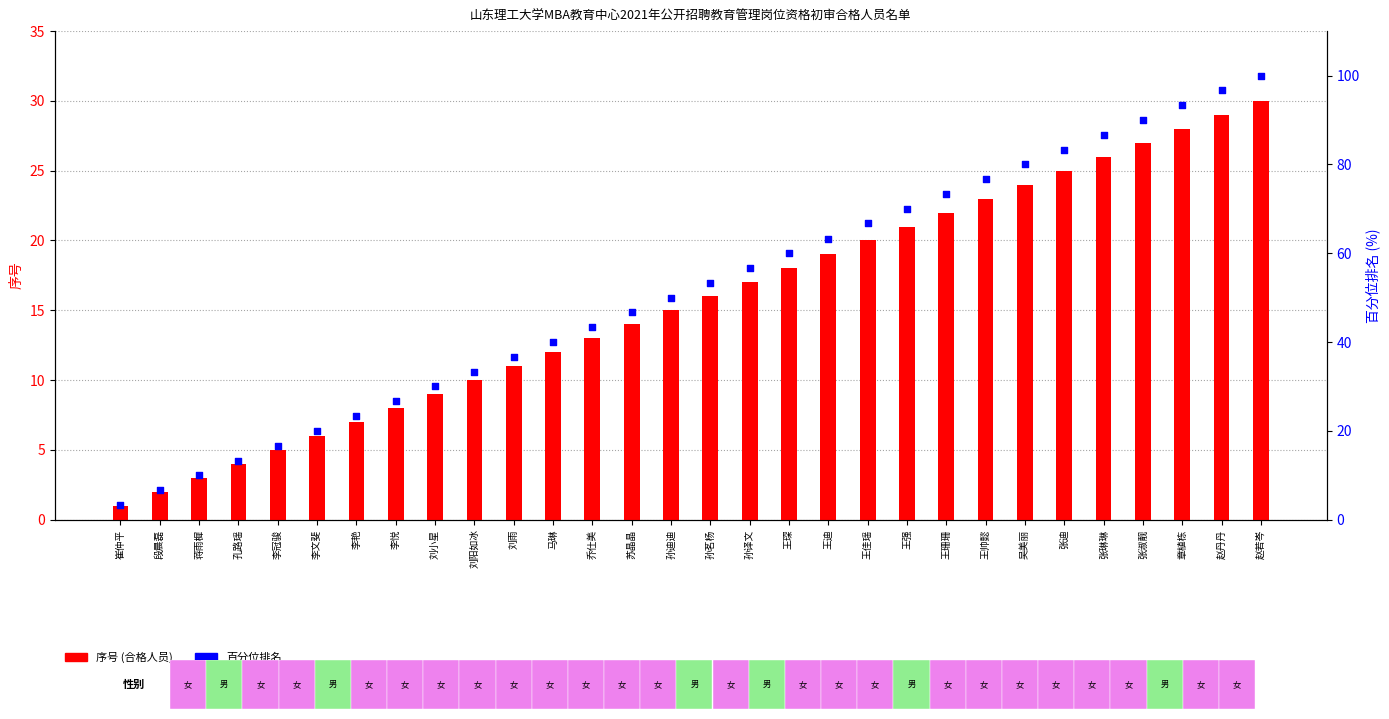

Which series has the largest Y range (max minus min)?

百分位排名